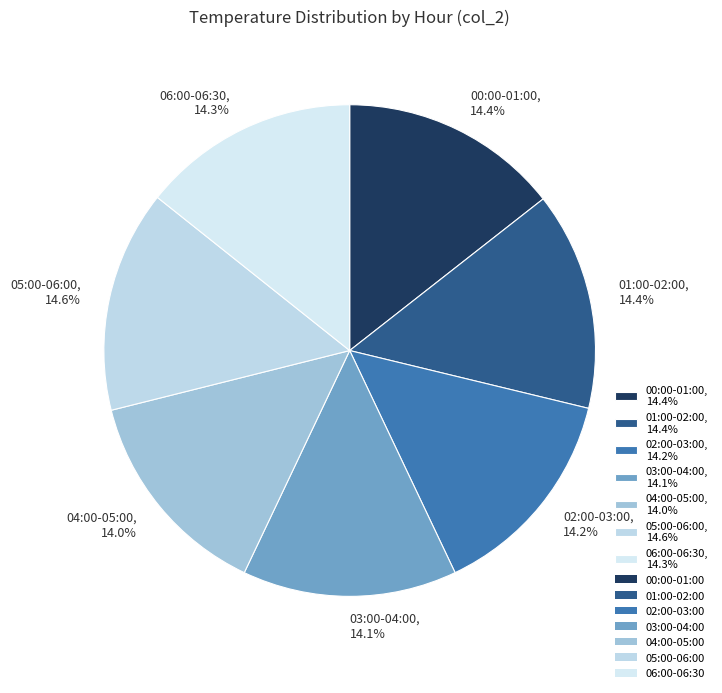

Count the number of slices in the pie.

7